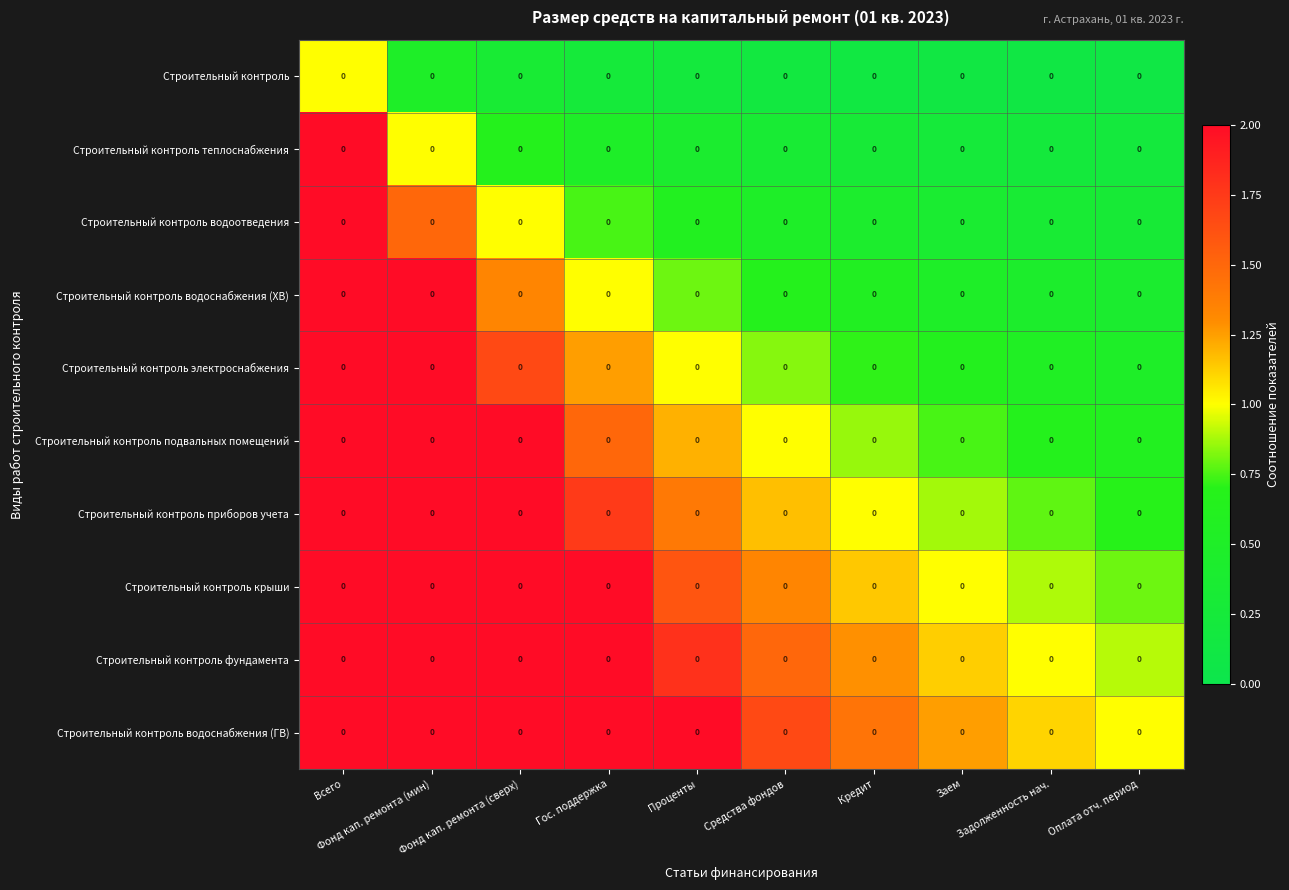

Rank the categories by Строительный контроль водоснабжения (ГВ) value from highest to lowest.

Всего, Фонд кап. ремонта (мин), Фонд кап. ремонта (сверх), Гос. поддержка, Проценты, Средства фондов, Кредит, Заем, Задолженность нач., Оплата отч. период